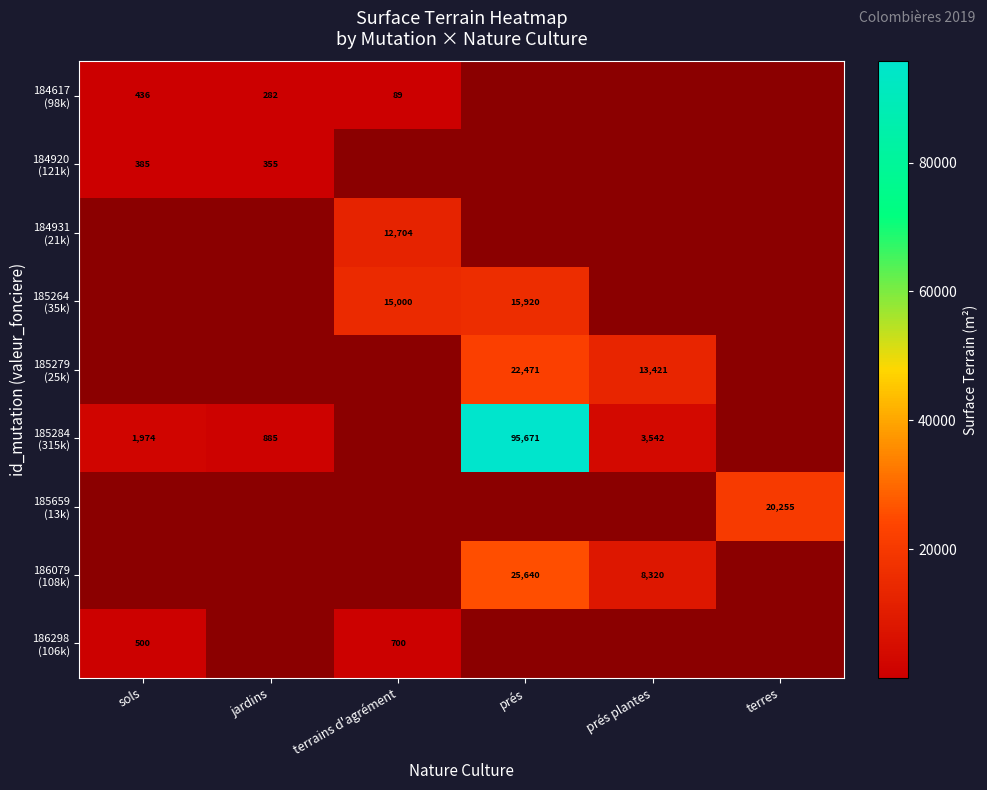

At terres, list the series in order from smallest to largest.

184617 (98k), 184920 (121k), 184931 (21k), 185264 (35k), 185279 (25k), 185284 (315k), 185659 (13k), 186079 (108k), 186298 (106k)